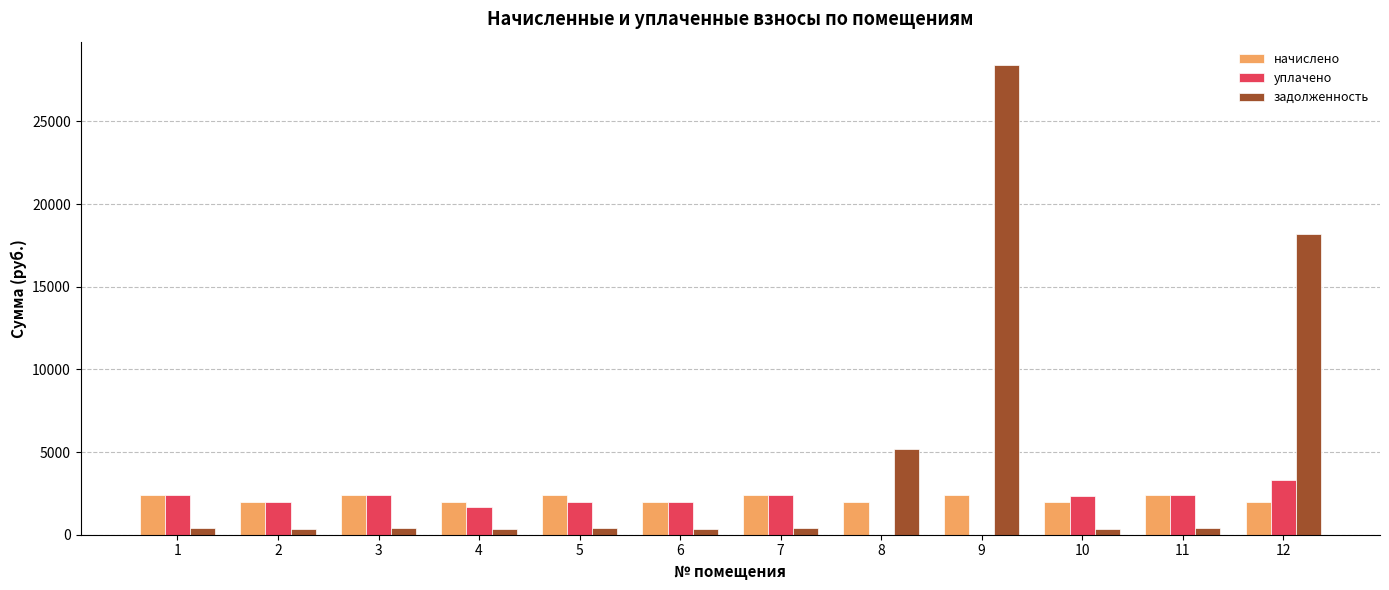

Between 9 and 10, which series saw the biggest shift?

задолженность